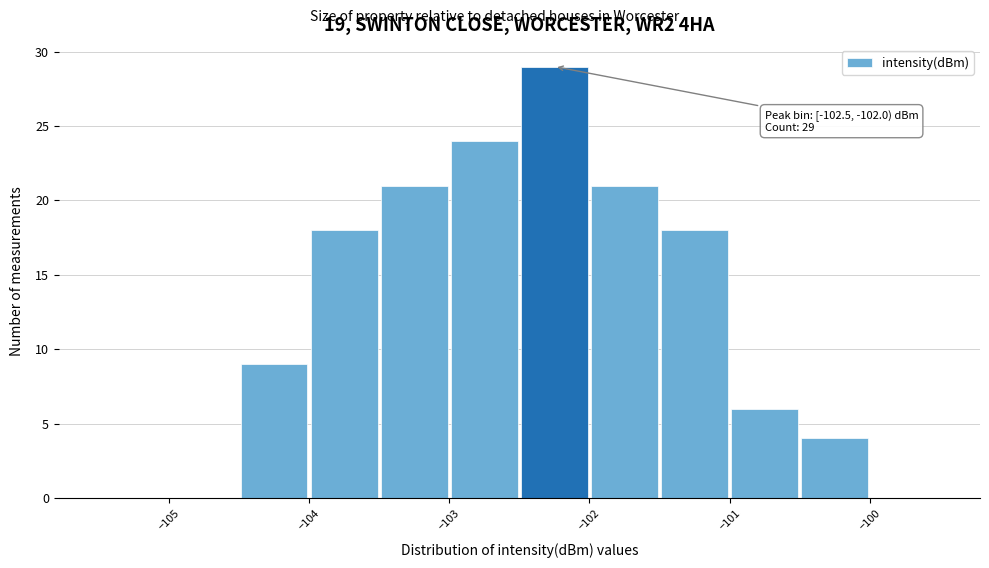

Over which range of the x-axis is the bar tallest?

-102.5 to -102.0